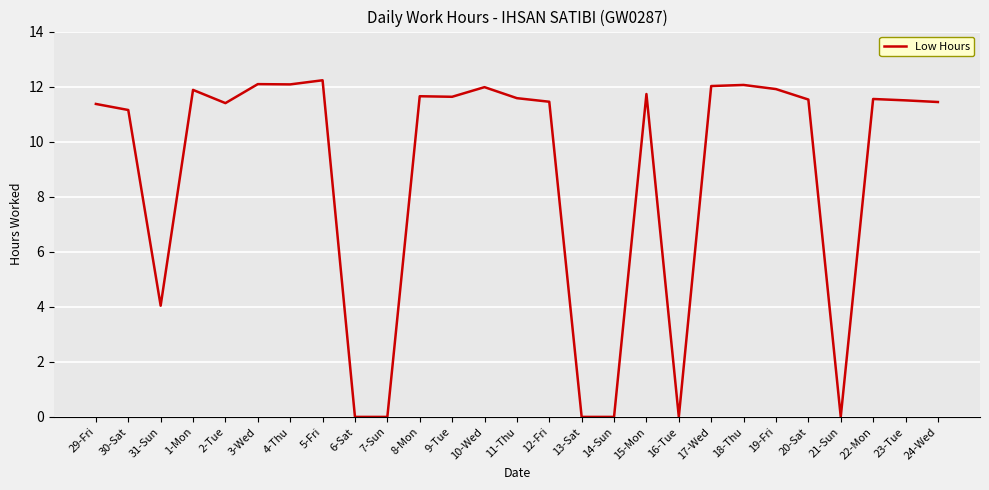

What is the greatest value displayed?

12.2